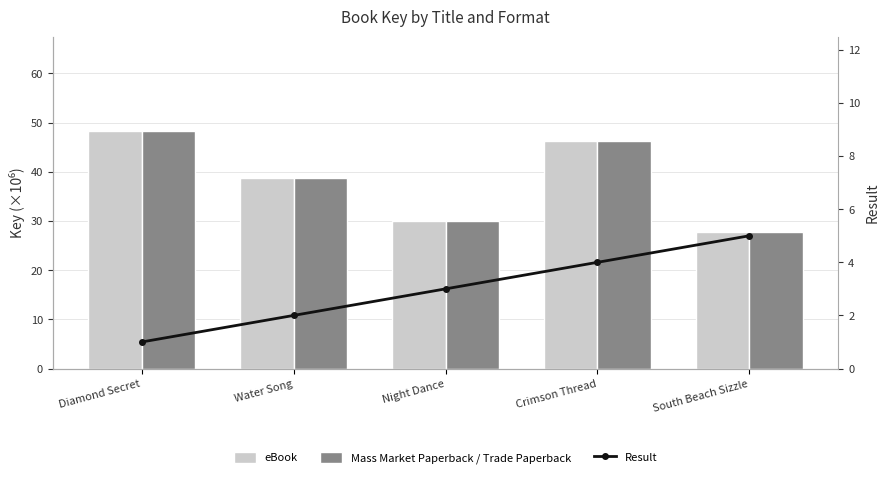

What is the difference between the maximum and minimum values in the eBook series?

20.4